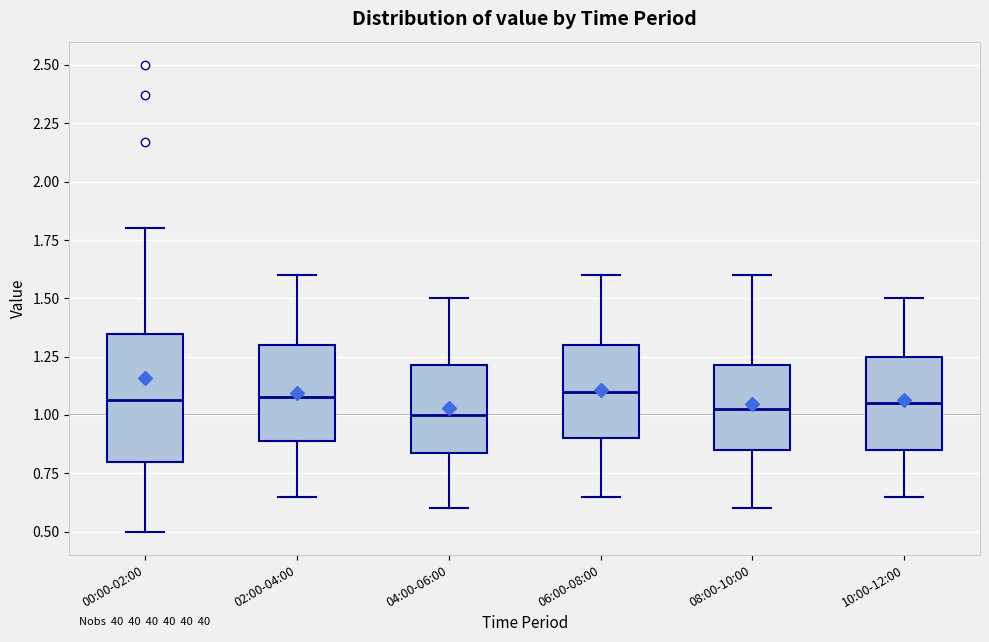

Reading left to right, transcribe this box plot: for each box, give where its median line is, the range the box spans, and where its two whiskers end, as read against the y-axis. The values are not printed on the chart, so give them approximately, as read against the axis.

00:00-02:00: median 1.05, box 0.80 to 1.35, whiskers 0.50 to 1.80
02:00-04:00: median 1.10, box 0.90 to 1.30, whiskers 0.65 to 1.60
04:00-06:00: median 1.00, box 0.85 to 1.20, whiskers 0.60 to 1.50
06:00-08:00: median 1.10, box 0.90 to 1.30, whiskers 0.65 to 1.60
08:00-10:00: median 1.05, box 0.85 to 1.20, whiskers 0.60 to 1.60
10:00-12:00: median 1.05, box 0.85 to 1.25, whiskers 0.65 to 1.50